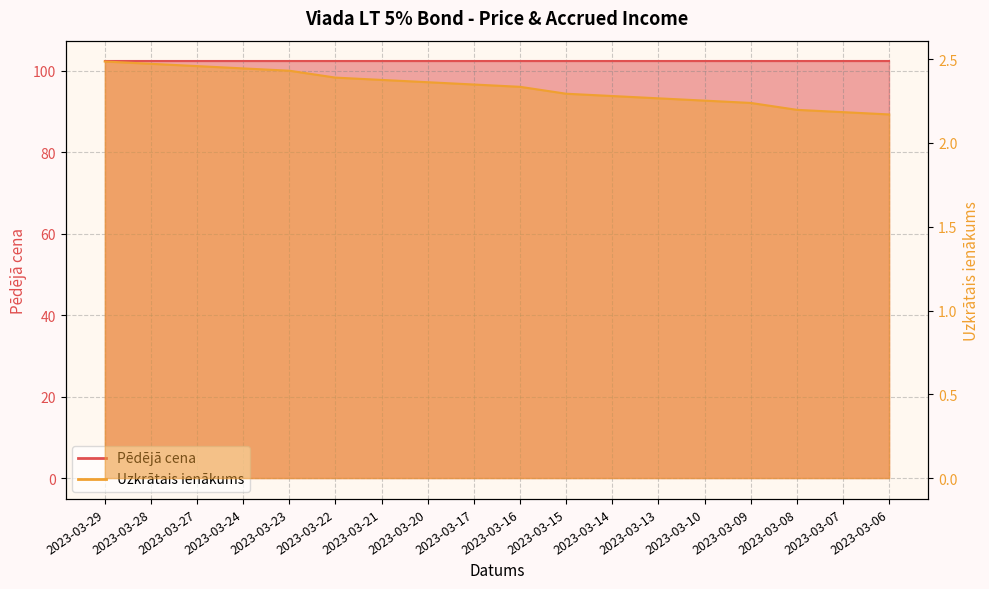

Rank the categories by value from highest to lowest.

2023-03-29, 2023-03-28, 2023-03-27, 2023-03-24, 2023-03-23, 2023-03-22, 2023-03-21, 2023-03-20, 2023-03-17, 2023-03-16, 2023-03-15, 2023-03-14, 2023-03-13, 2023-03-10, 2023-03-09, 2023-03-08, 2023-03-07, 2023-03-06